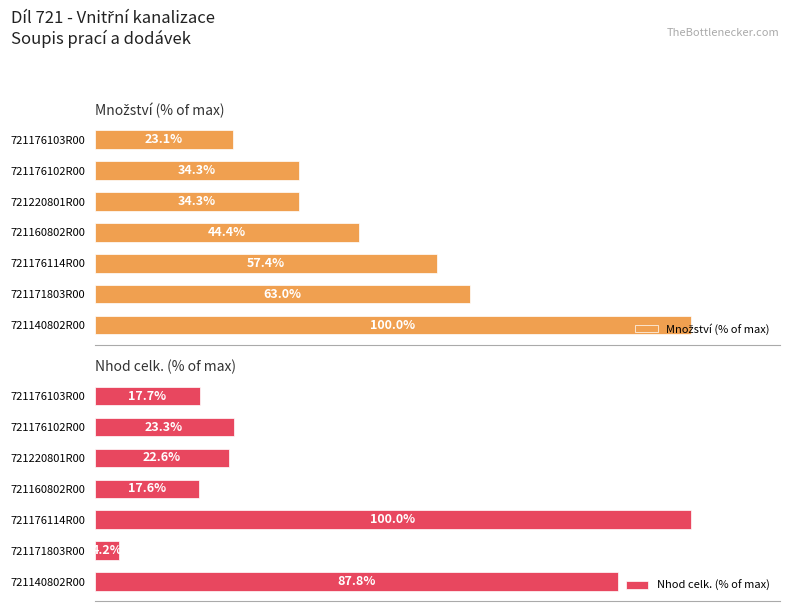

List the series in order of their peak value, highest first.

Množství (% of max), Nhod celk. (% of max)